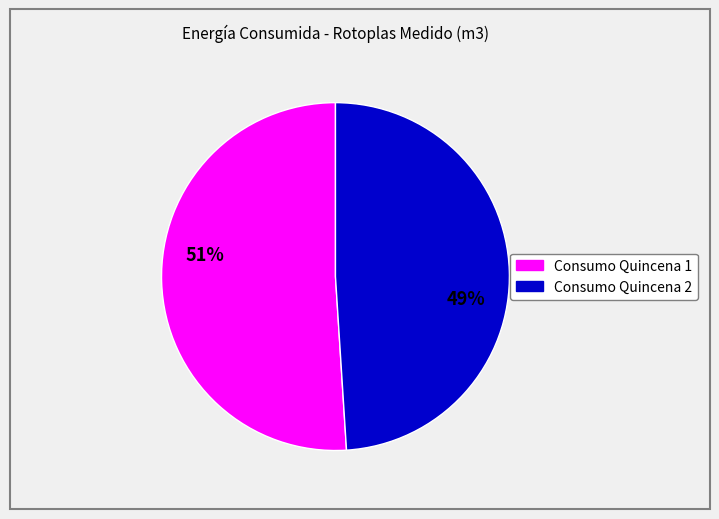

Which category has the smallest portion of the pie?

Consumo Quincena 2